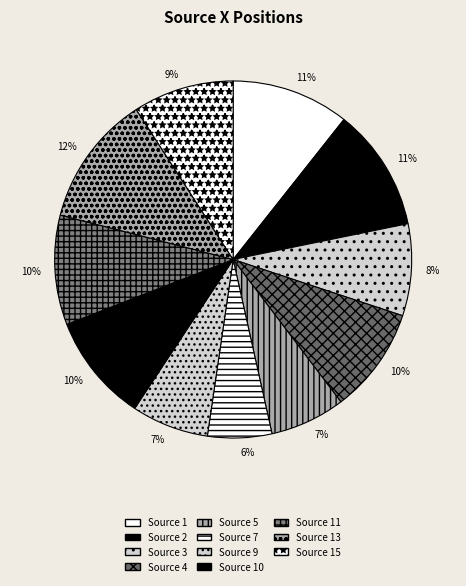

How many slices are in this pie chart?

11